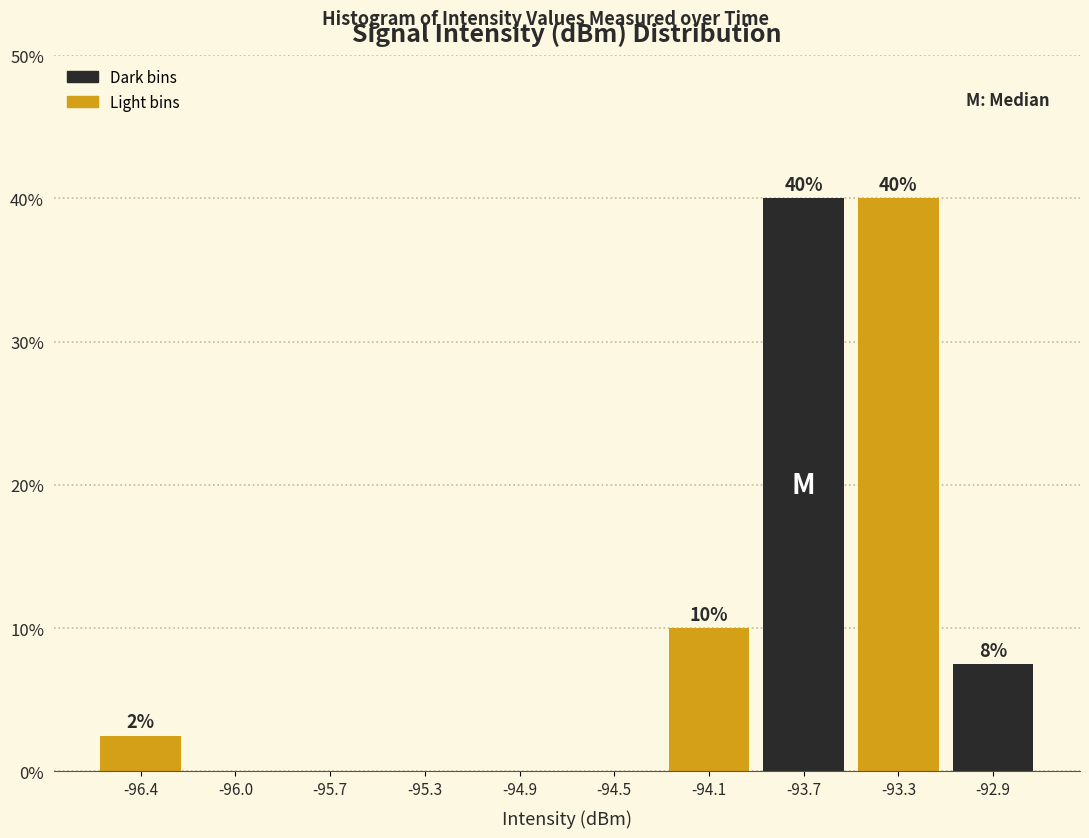

The value at -93.7 is 16.7. True or false?

False